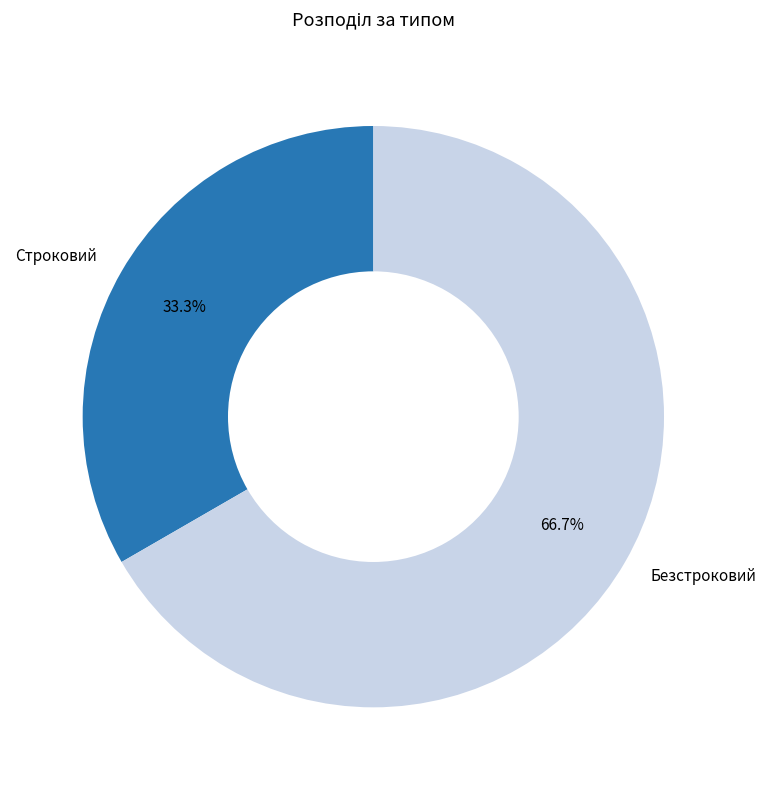

Rank the categories by value from lowest to highest.

Строковий, Безстроковий